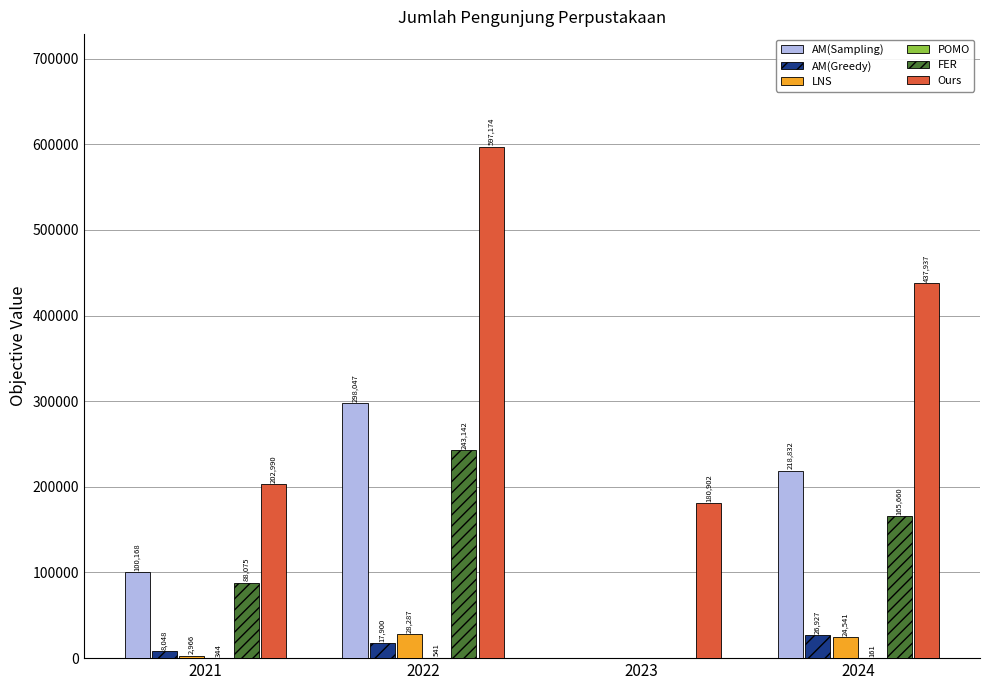

Is it true that AM(Sampling) equals 100168 at 2021?

True